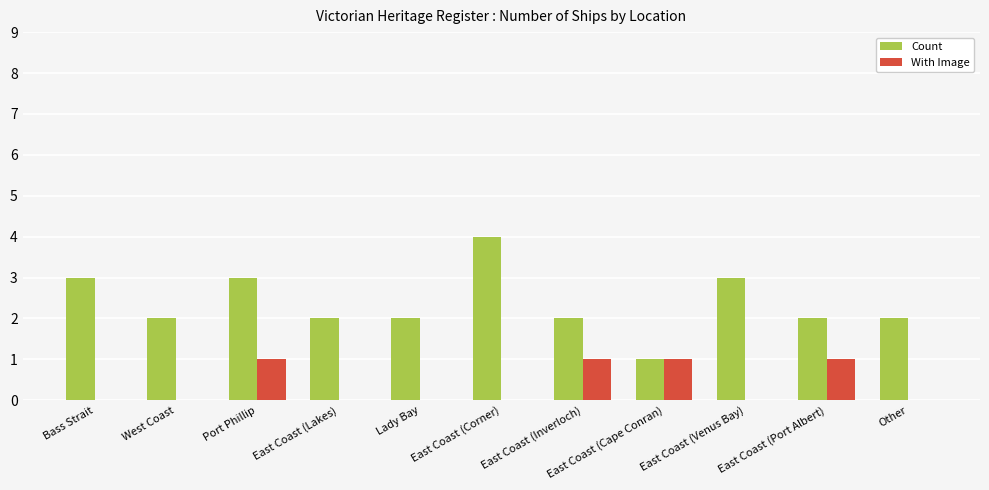

What is the sum of all Count values?

26